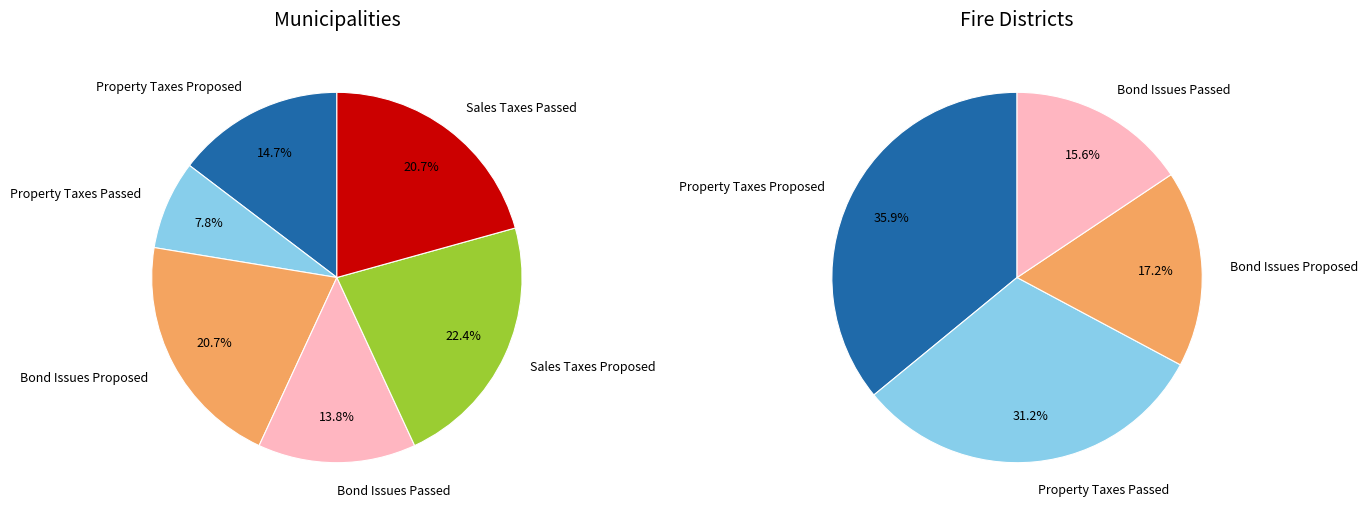

Count the number of slices in the pie.

6